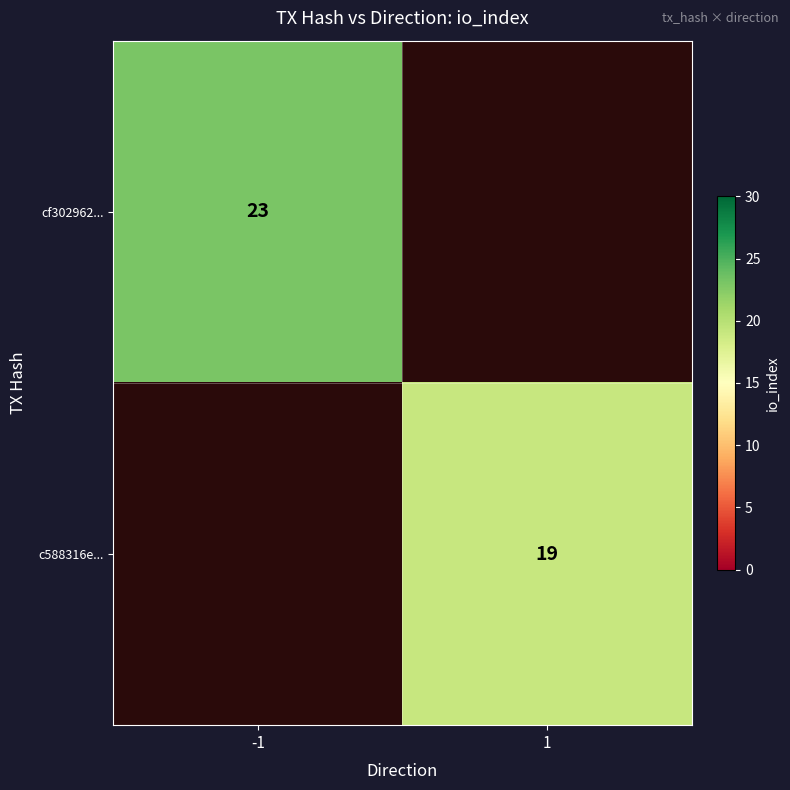

At which category does the chart reach its minimum across all series?

1